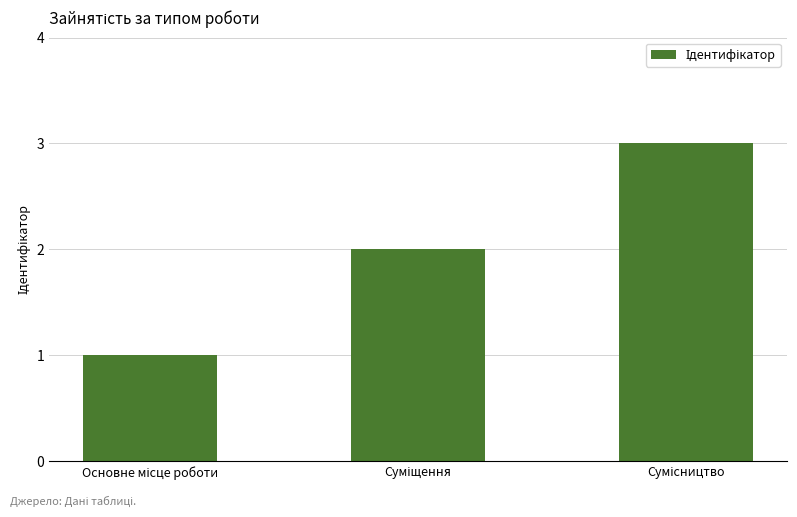

What is the greatest value displayed?

3